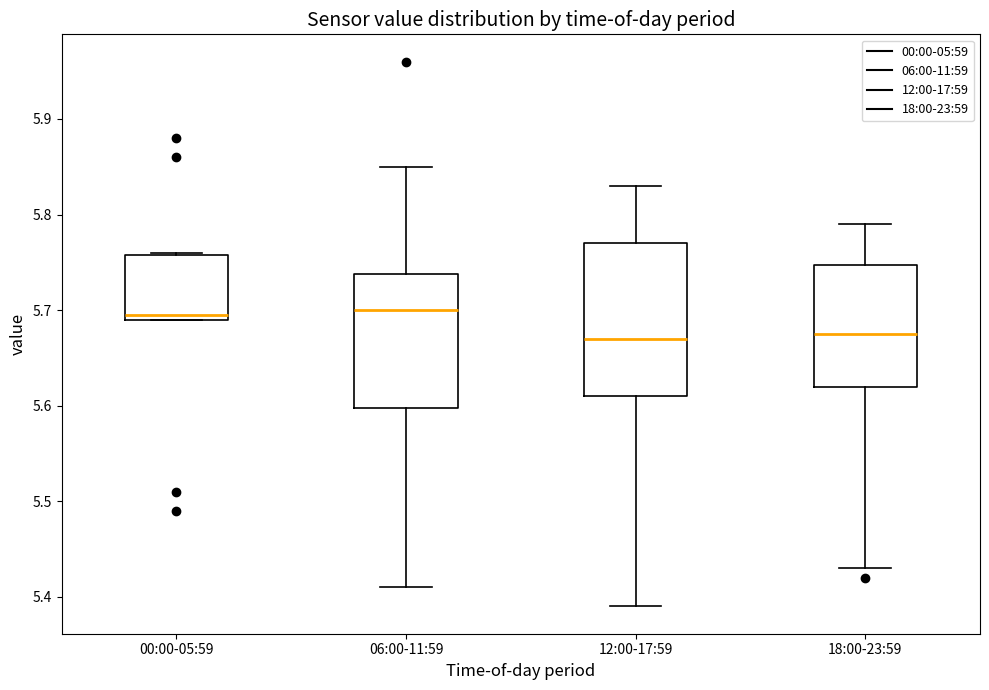

Reading left to right, transcribe this box plot: for each box, give where its median line is, the range the box spans, and where its two whiskers end, as read against the y-axis. The values are not printed on the chart, so give them approximately, as read against the axis.

00:00-05:59: median 5.70, box 5.69 to 5.76, whiskers 5.69 to 5.76
06:00-11:59: median 5.70, box 5.60 to 5.74, whiskers 5.41 to 5.85
12:00-17:59: median 5.67, box 5.61 to 5.77, whiskers 5.39 to 5.83
18:00-23:59: median 5.68, box 5.62 to 5.75, whiskers 5.43 to 5.79